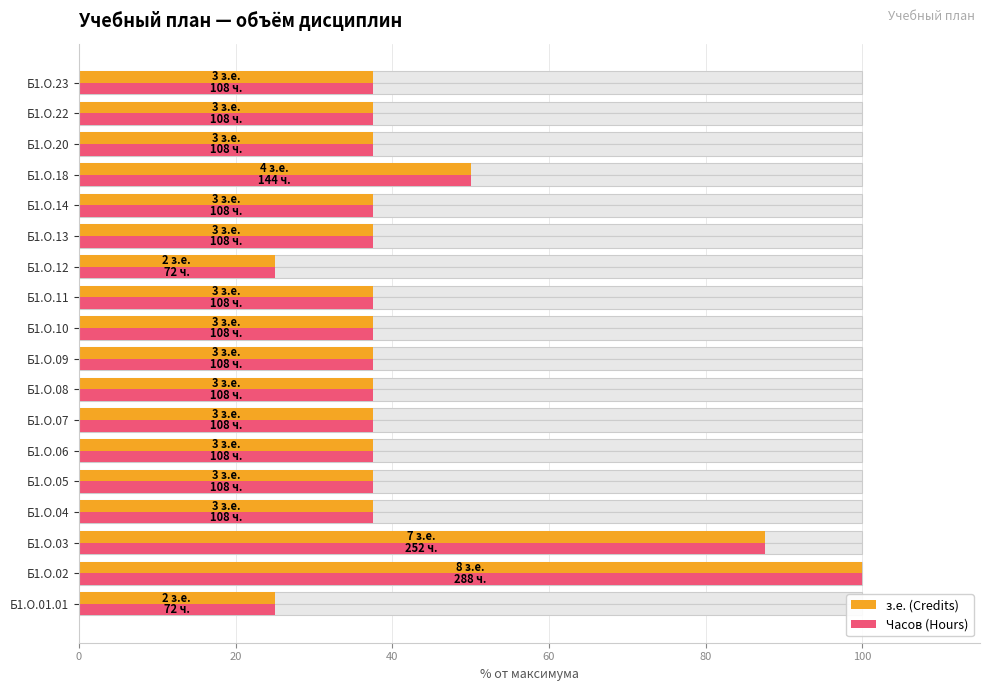

The Часов (Hours) series shows 37.5 at Б1.О.14. True or false?

True